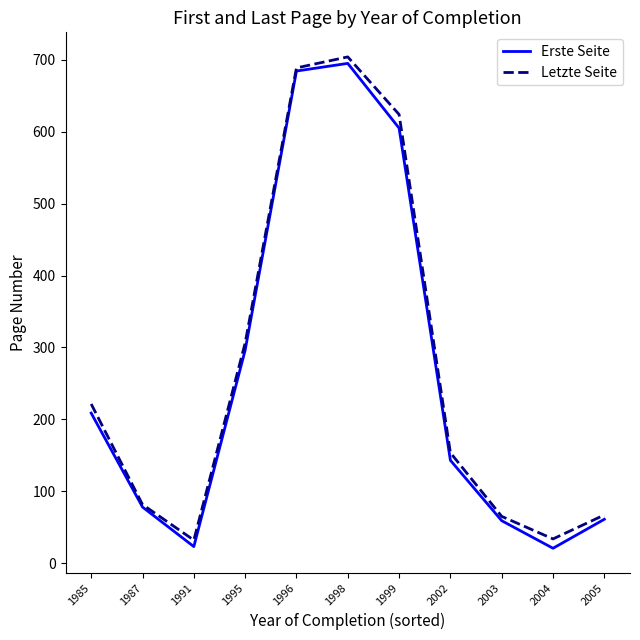

Where is the first local maximum for Letzte Seite?

1998